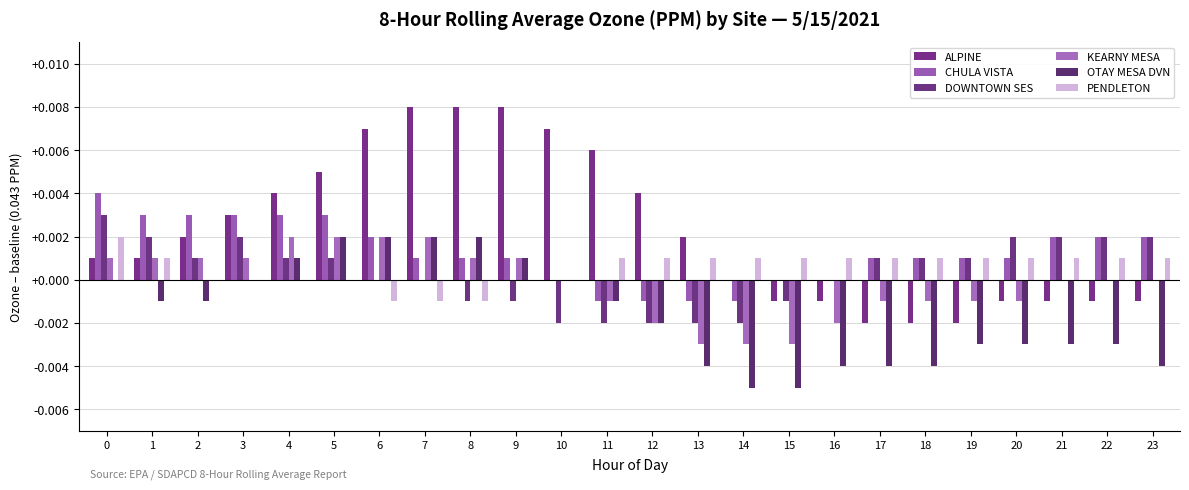

The ALPINE series shows 0.0 at 12. True or false?

True